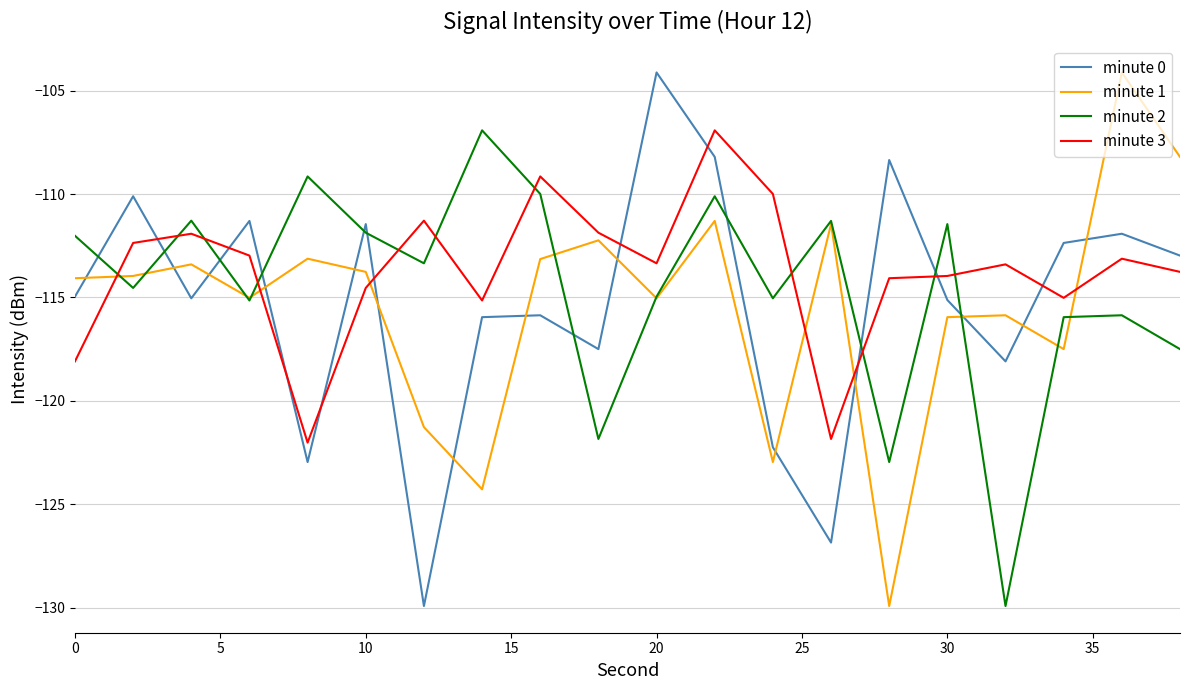

What is the lowest value of the minute 3 series?

-122.0